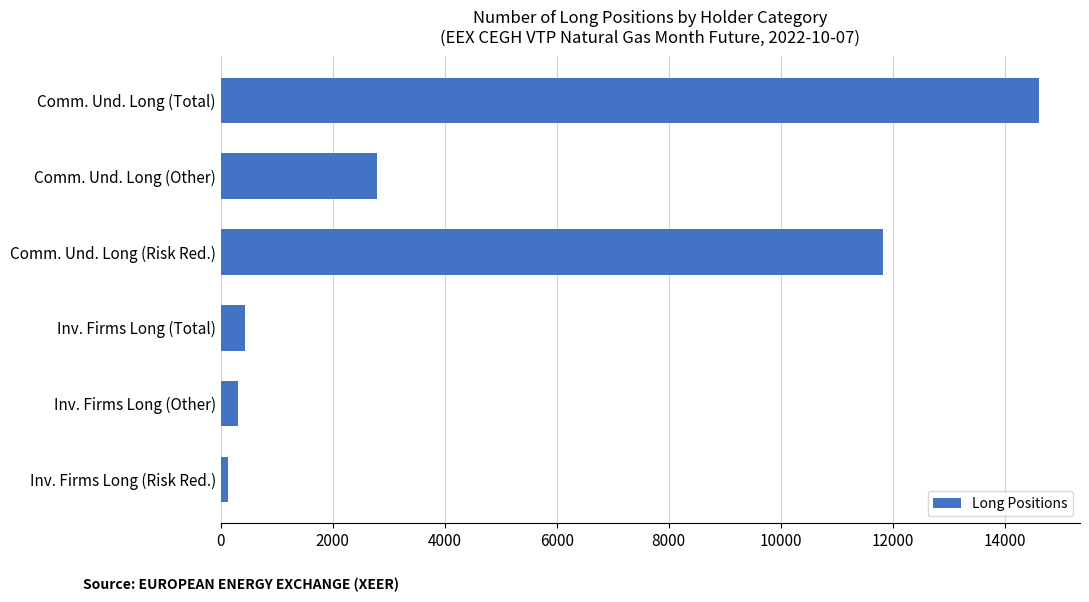

What is the average value?

5017